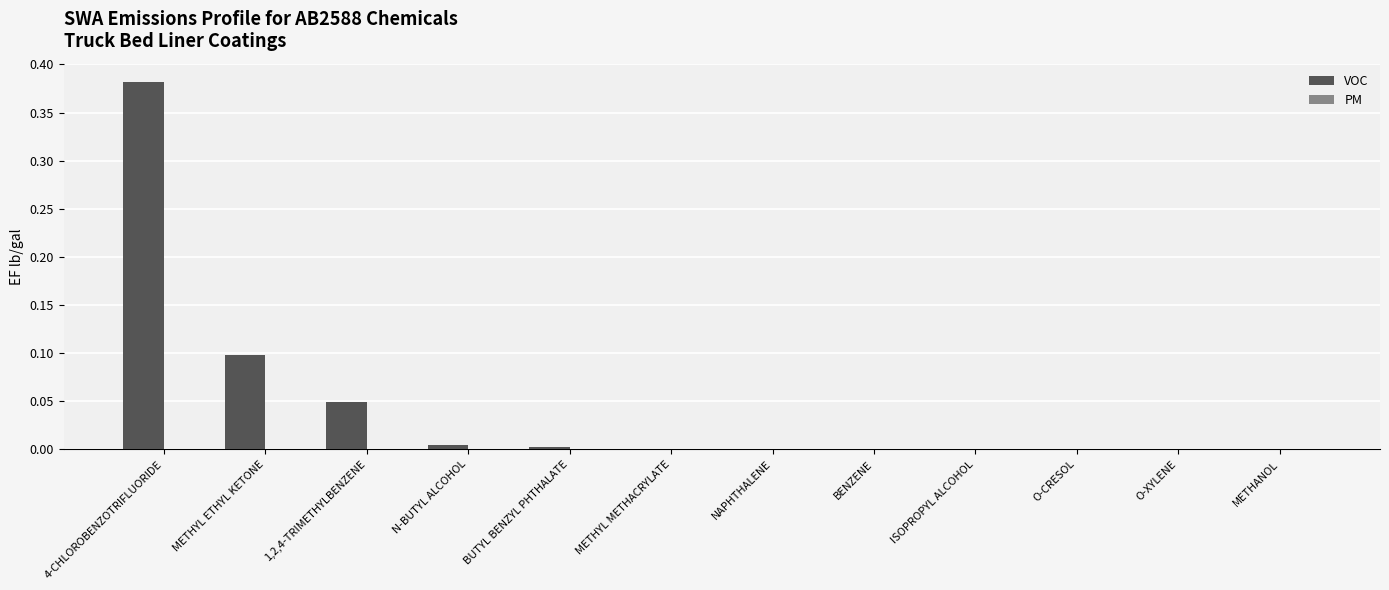

Between NAPHTHALENE and METHYL ETHYL KETONE, which is larger?

METHYL ETHYL KETONE